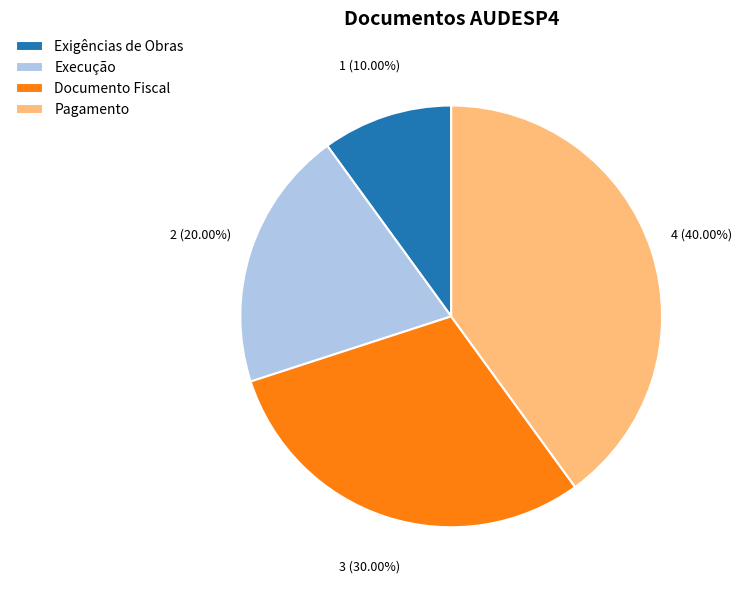

Does Exigências de Obras represent more than half of the total?

No